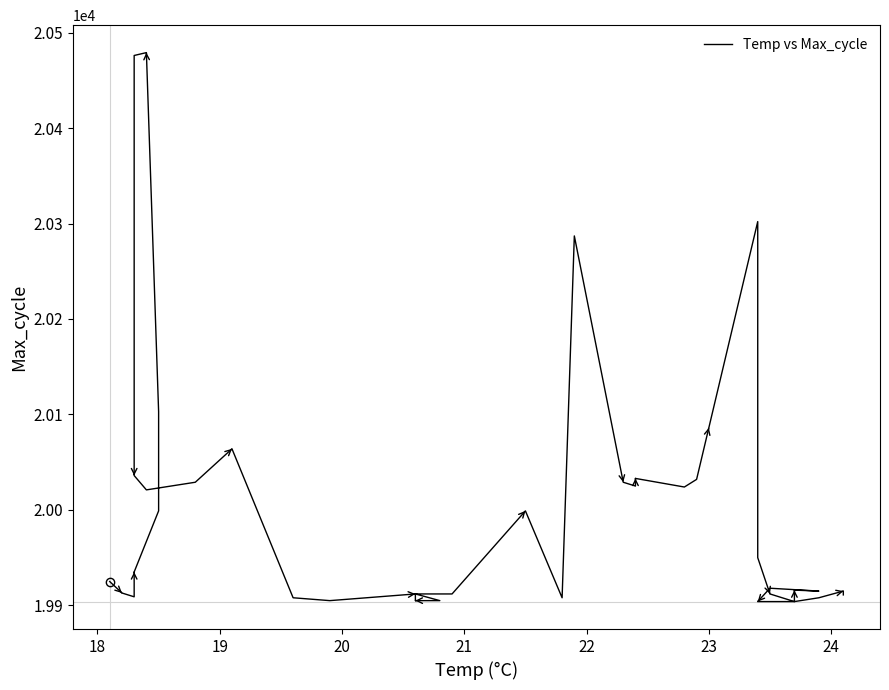

At which label is the value closest to 20191?

22